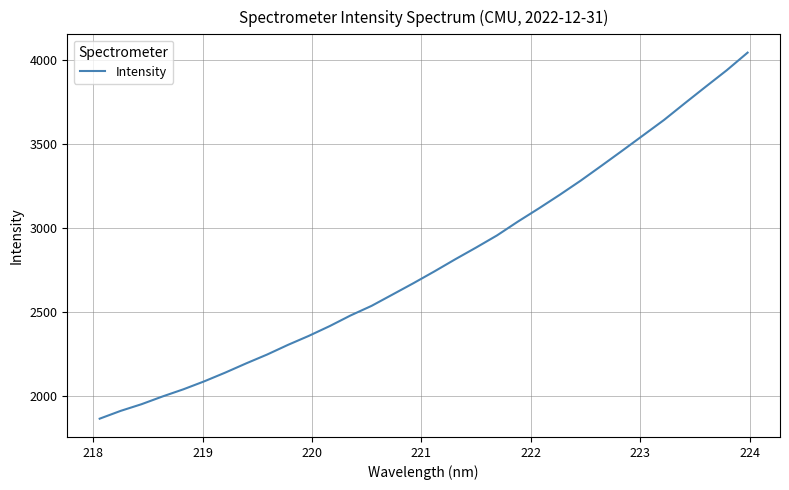

What is the difference between the maximum and minimum values?

2174.7